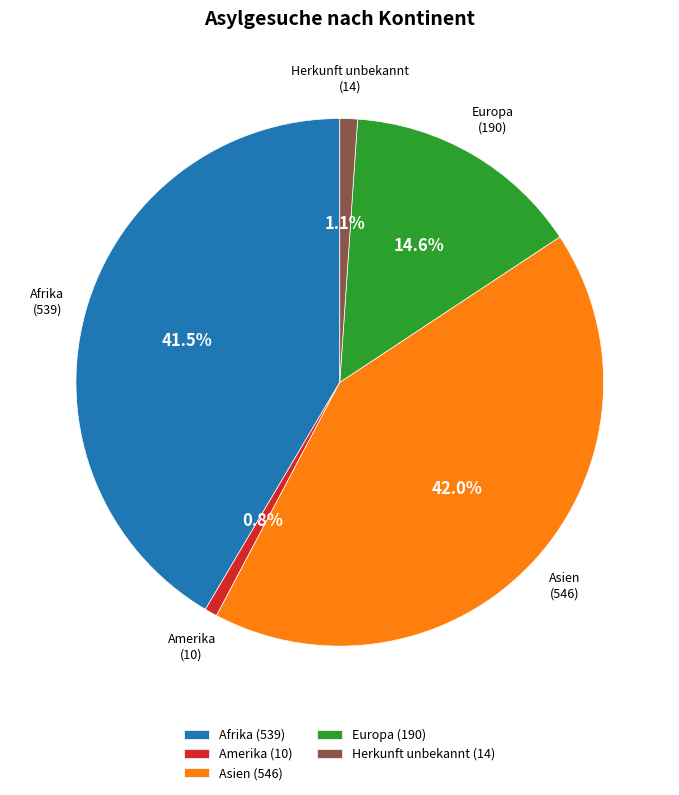

How many slices are in this pie chart?

5